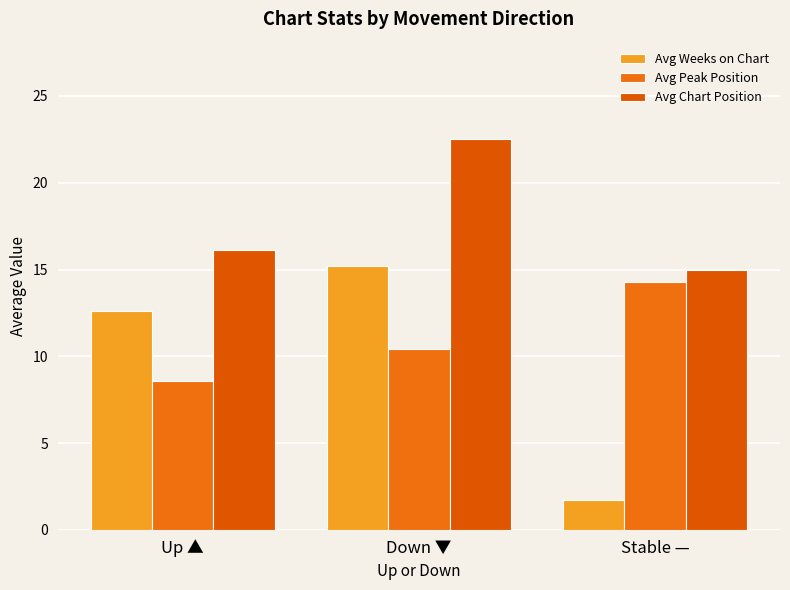

Are the bars grouped side by side (vs. stacked)?

Yes